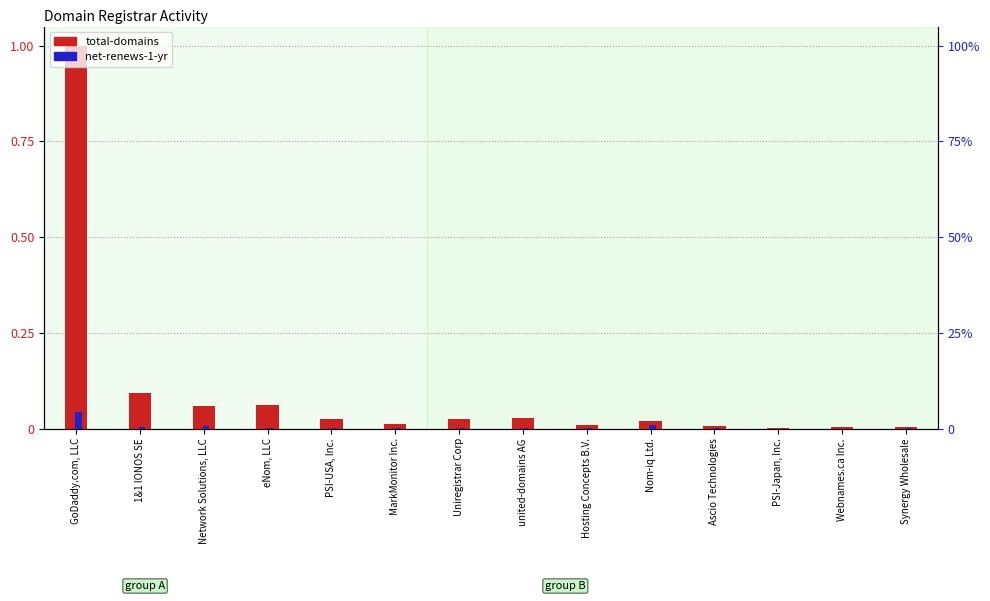

Which series has the largest range (max minus min)?

total-domains (normalized)